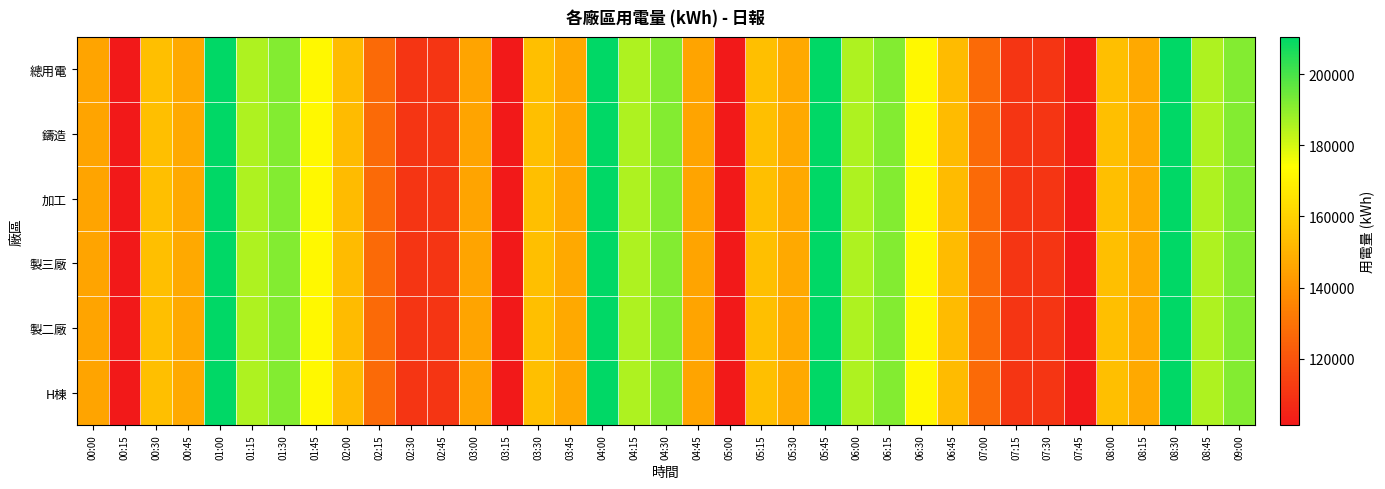

What is the greatest value displayed?

210479.7